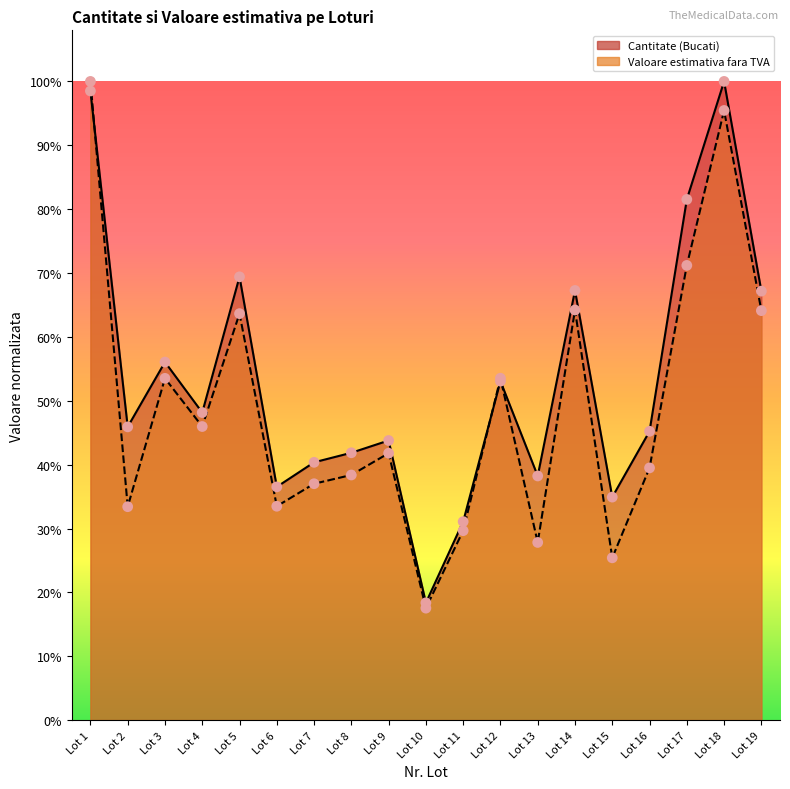

At which category is the sum across all series the highest?

Lot 1